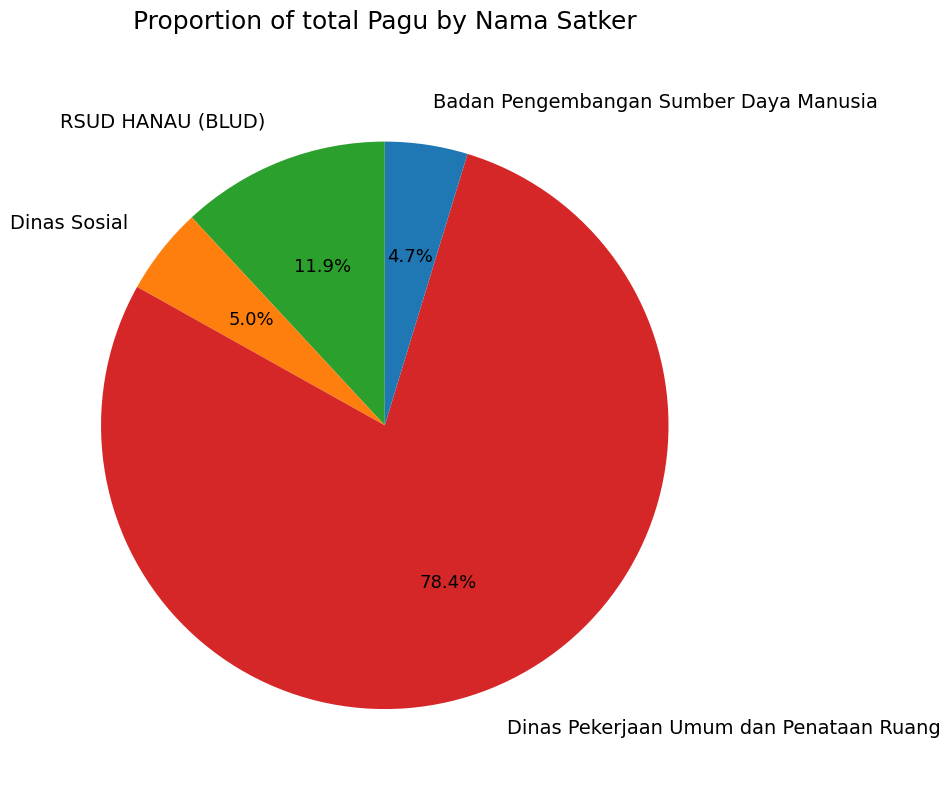

Is the sum of Badan Pengembangan Sumber Daya Manusia and Dinas Pekerjaan Umum dan Penataan Ruang greater than half?

Yes